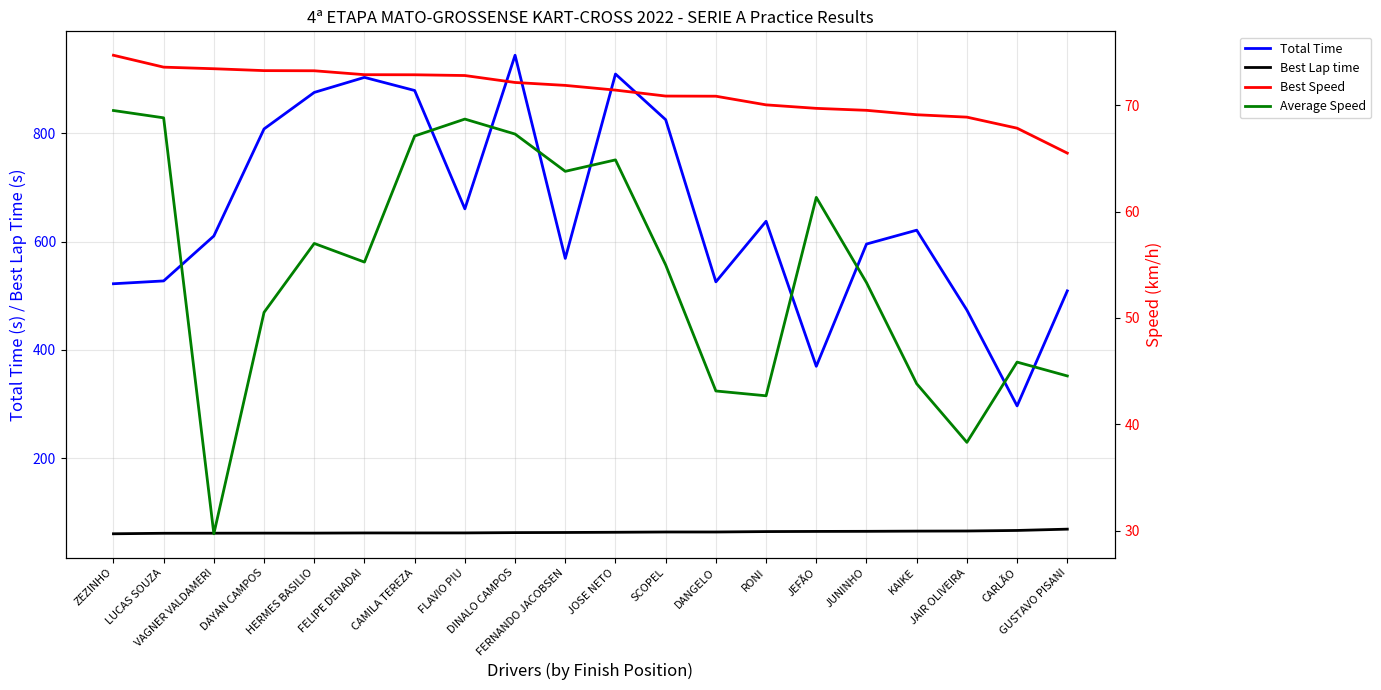

How many interior local peaks does the Total Time series have?

5